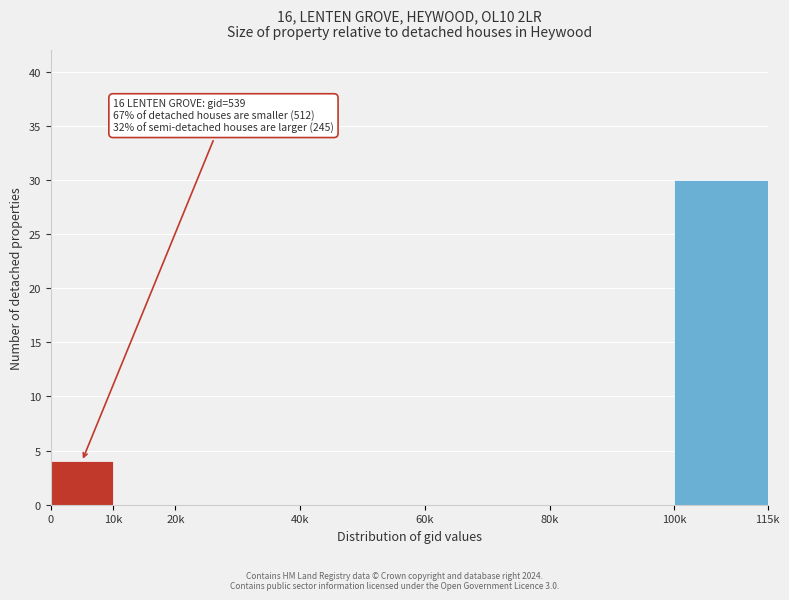

Reading left to right, what are all the values shown in this chart?

0=4	10k=0	20k=0	40k=0	60k=0	80k=0	100k=30